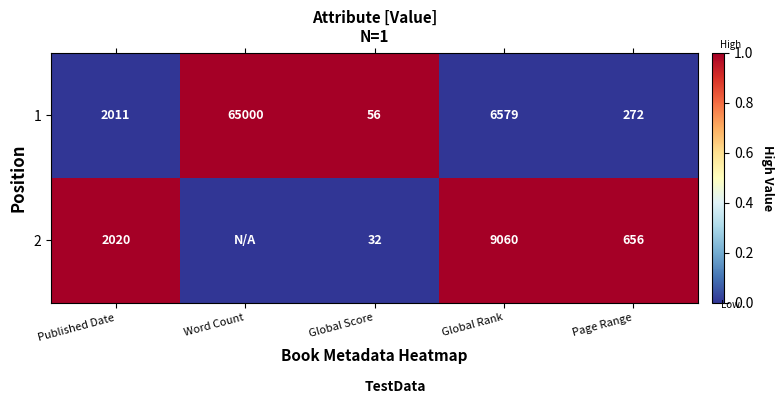

What is the spread (max minus min) of values at Published Date?

9